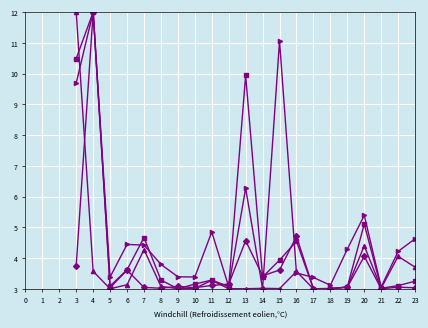

What is the minimum value shown in the chart?

3.0